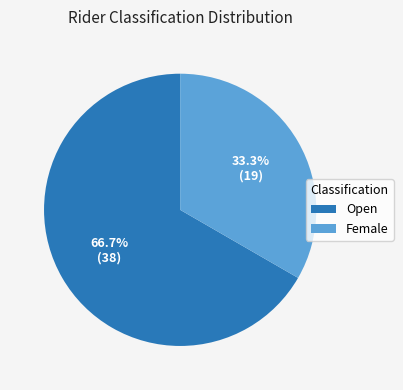

What percentage is the Female slice, to the nearest percent?

33%